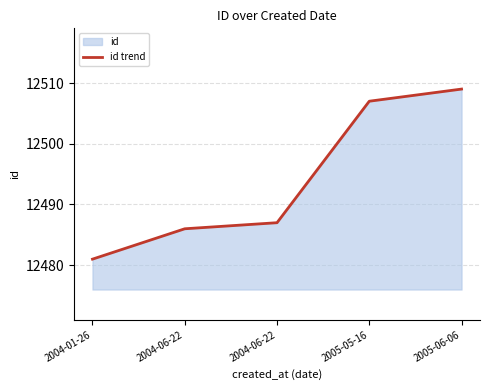

Between 2004-06-22 and 2005-06-06, which is larger?

2005-06-06